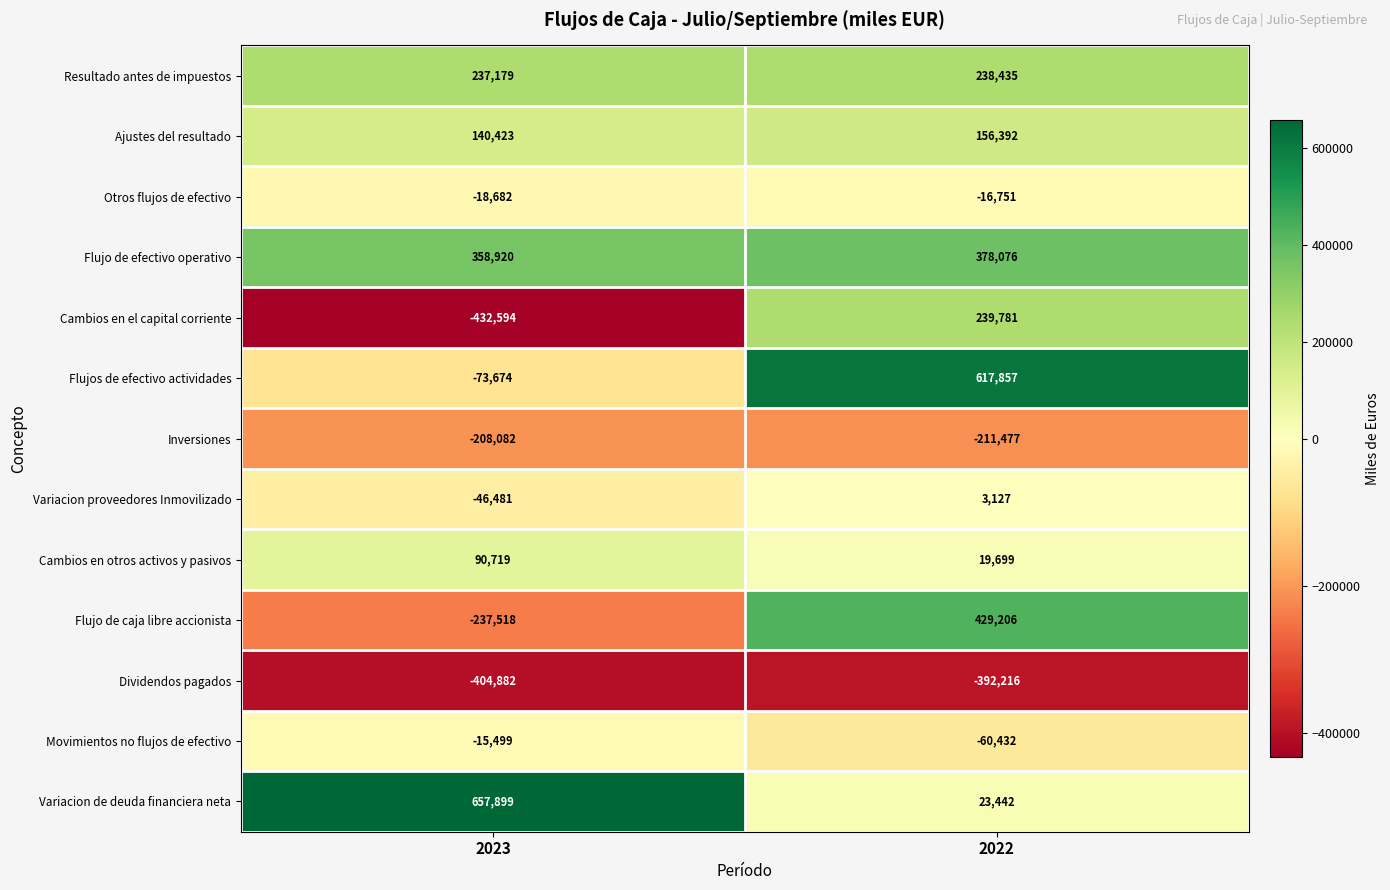

Reading right to left, what are all the values shown in this chart?

Resultado antes de impuestos: 238435	237179
Ajustes del resultado: 156392	140423
Otros flujos de efectivo: -16751	-18682
Flujo de efectivo operativo: 378076	358920
Cambios en el capital corriente: 239781	-432594
Flujos de efectivo actividades: 617857	-73674
Inversiones: -211477	-208082
Variacion proveedores Inmovilizado: 3127	-46481
Cambios en otros activos y pasivos: 19699	90719
Flujo de caja libre accionista: 429206	-237518
Dividendos pagados: -392216	-404882
Movimientos no flujos de efectivo: -60432	-15499
Variacion de deuda financiera neta: 23442	657899